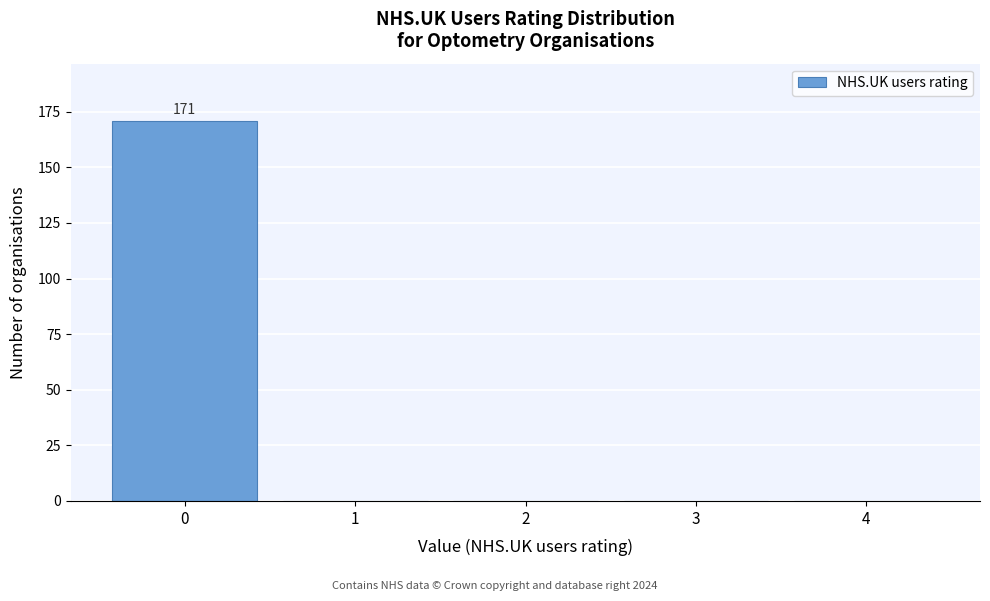

Reading left to right, transcribe all the data shown in this chart.

0=171	1=0	2=0	3=0	4=0